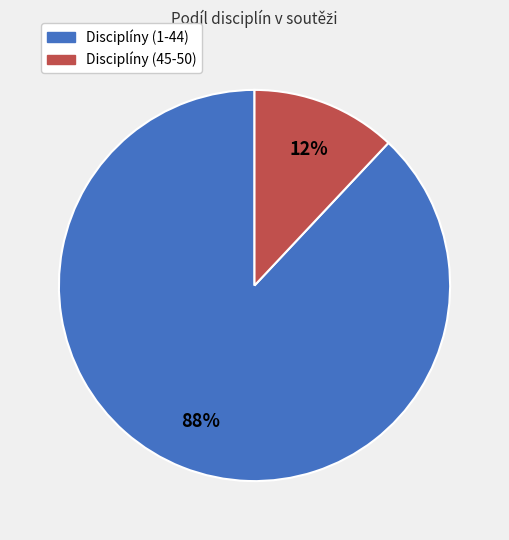

To the nearest percent, what is the average slice percentage?

50%